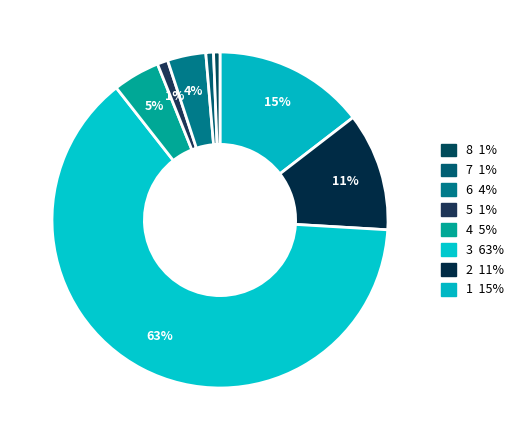

Count the number of slices in the pie.

8